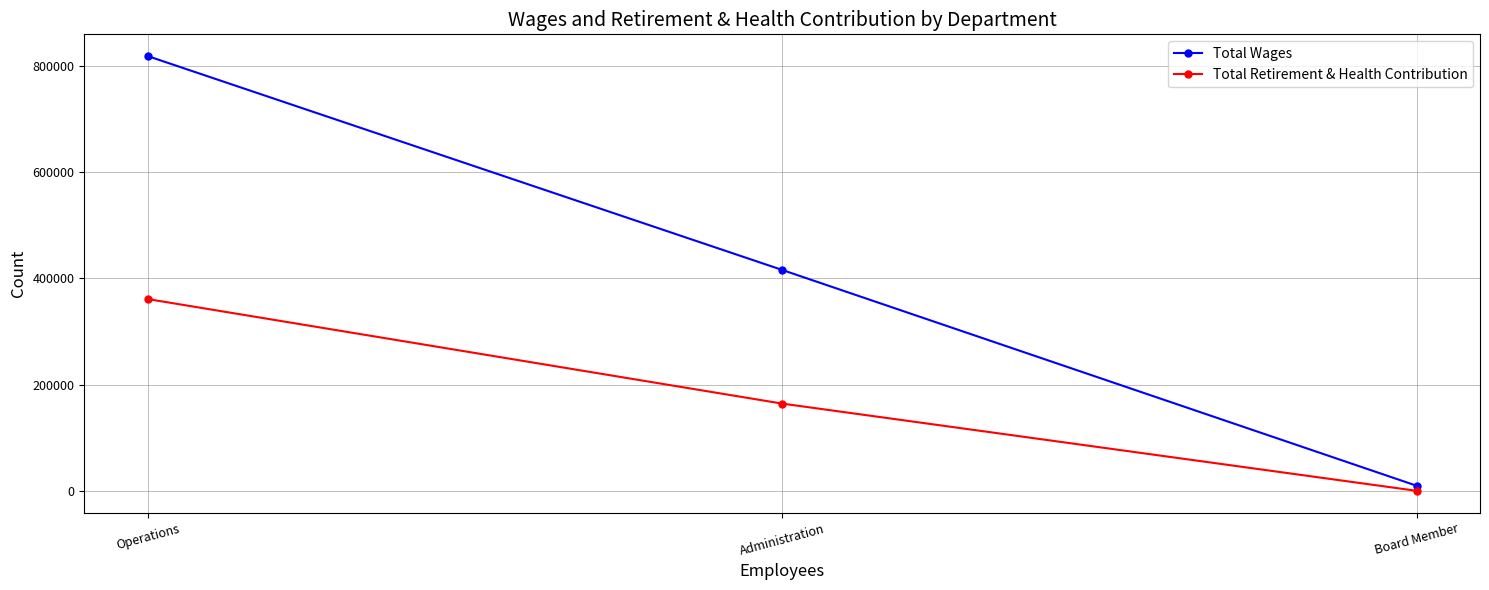

What is the label of the 2nd point from the right?

Administration